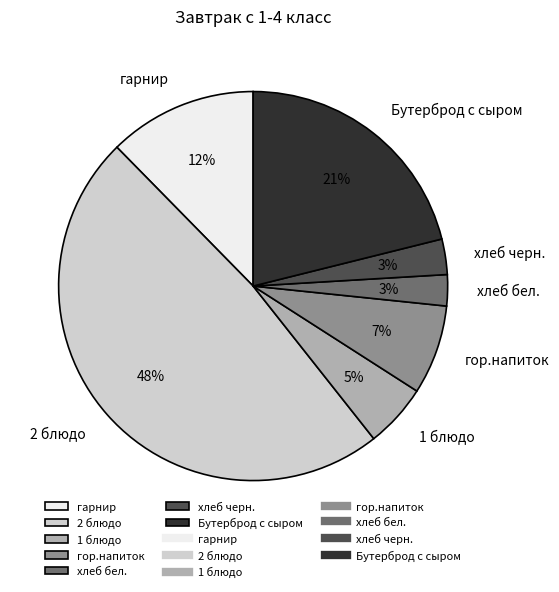

Does гарнир represent more than half of the total?

No